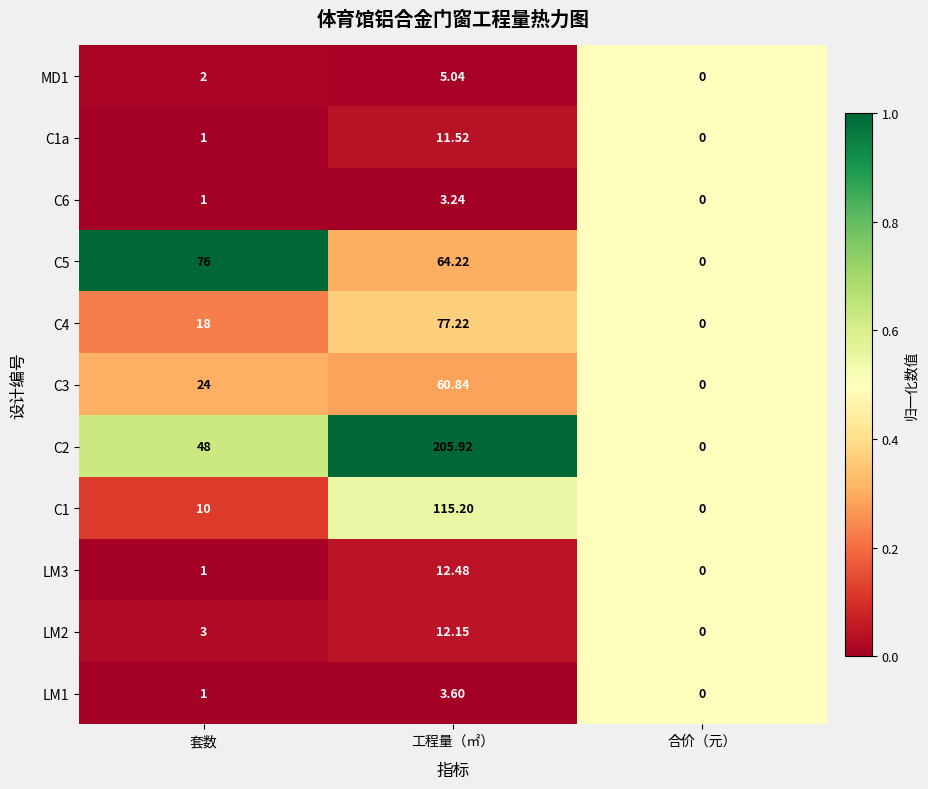

Which category has the highest value in the LM2 series?

工程量（㎡）